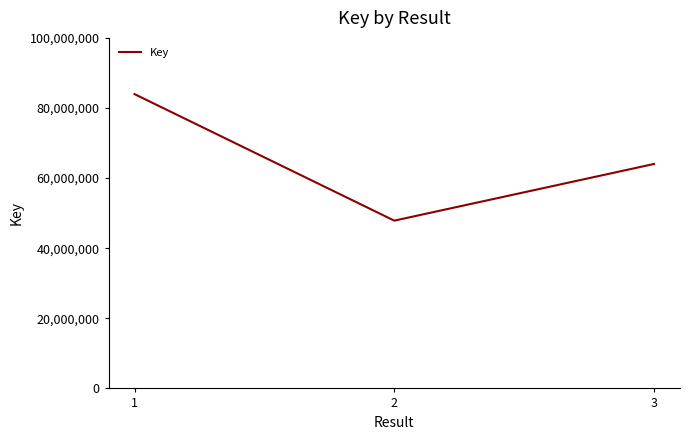

How many categories are shown in the chart?

3